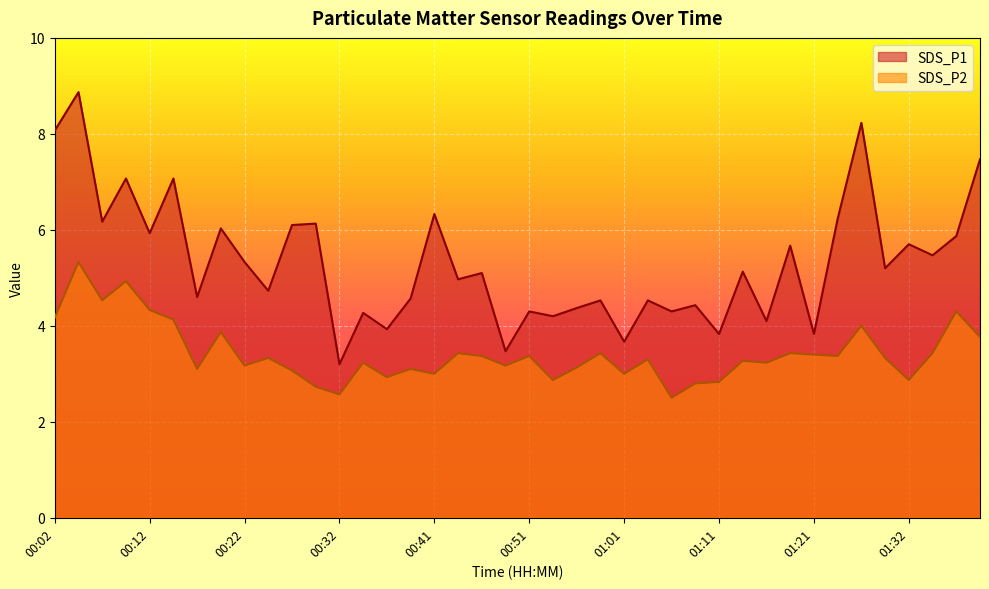

Rank the series by their average value, from lowest to highest.

SDS_P2, SDS_P1